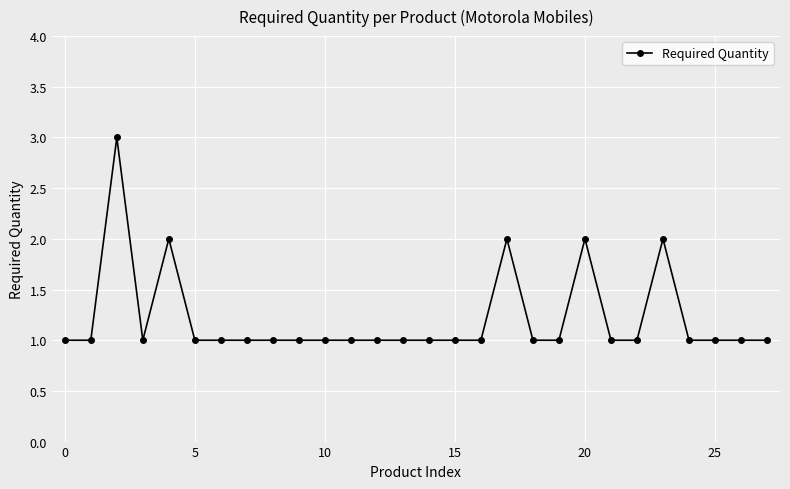

True or false: the data has more than 0 interior local peaks.

True